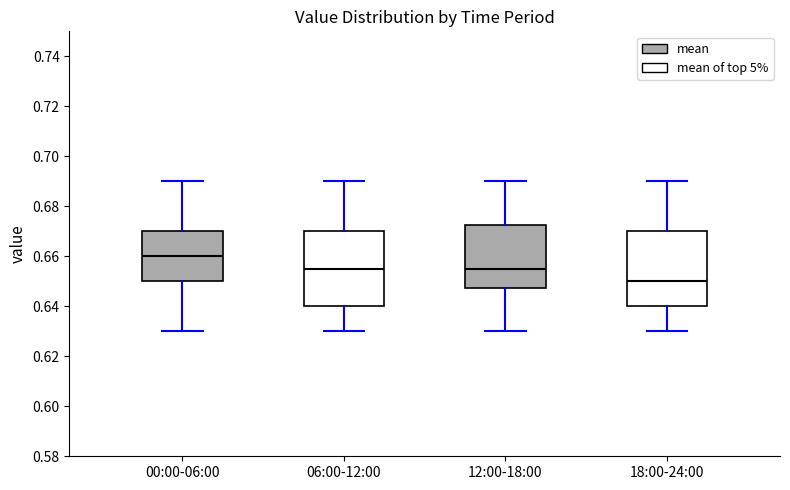

Which box's median line is the lowest?

18:00-24:00